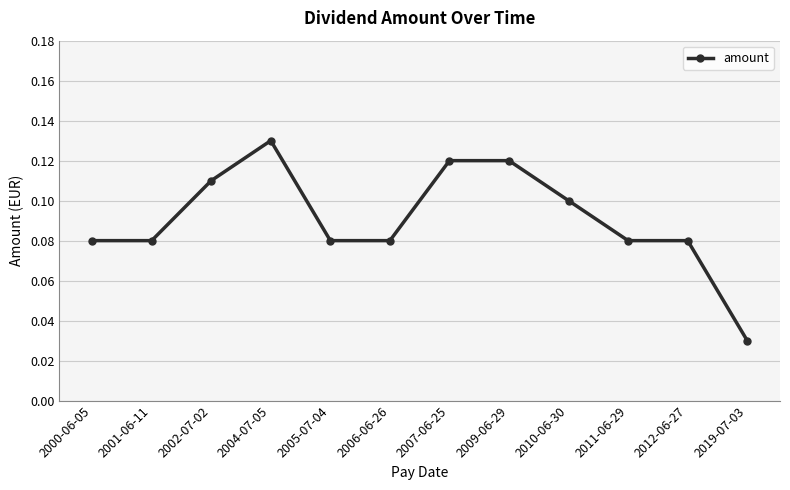

Where is the data nearest to the value 0?

2019-07-03